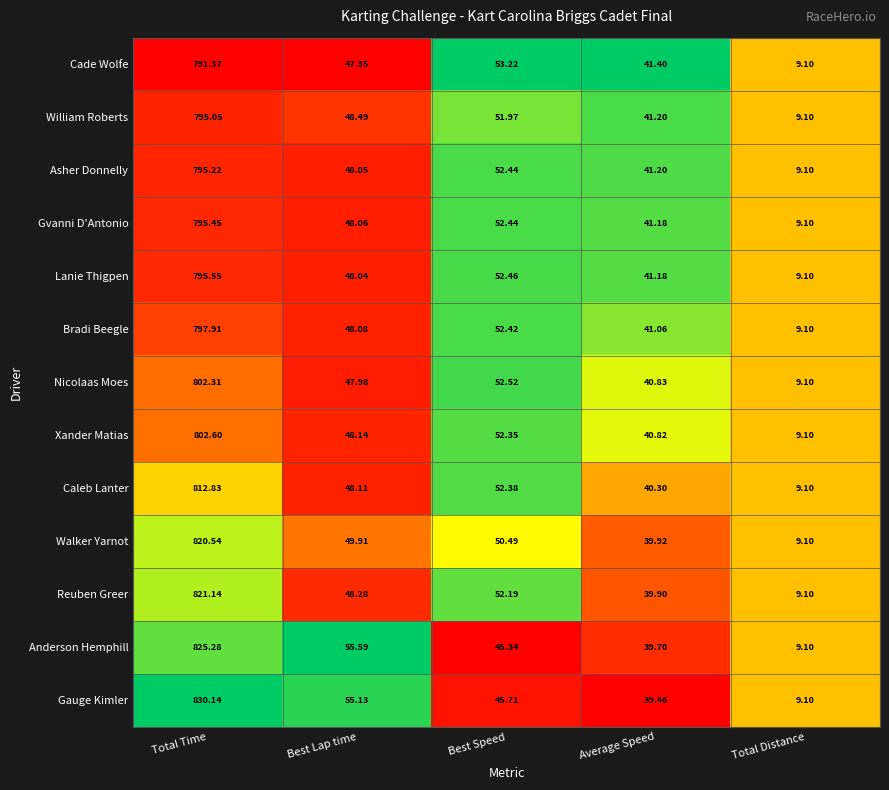

Which series has the largest total across all categories?

Gauge Kimler